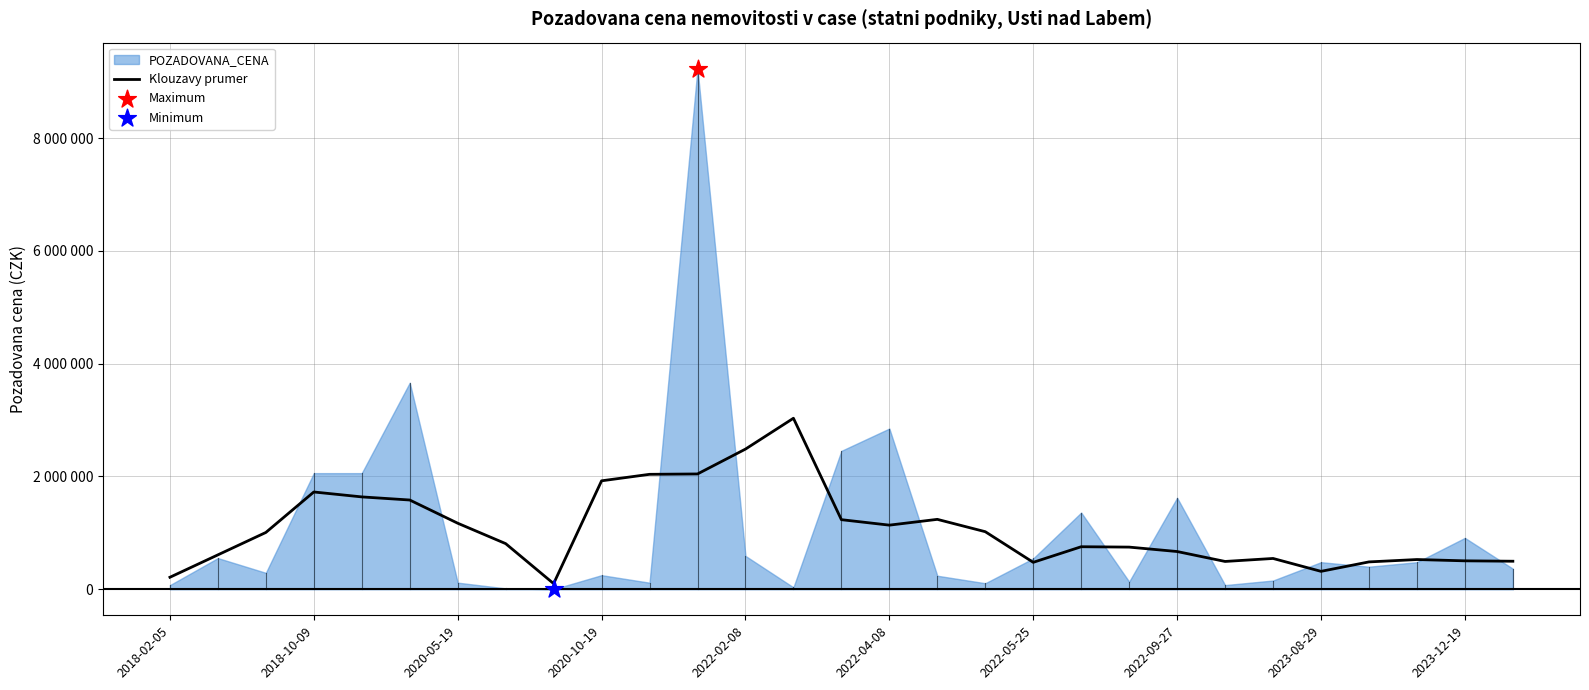

What is the ratio of the value at 2020-05-19 to the value at 2022-09-27?

1.8